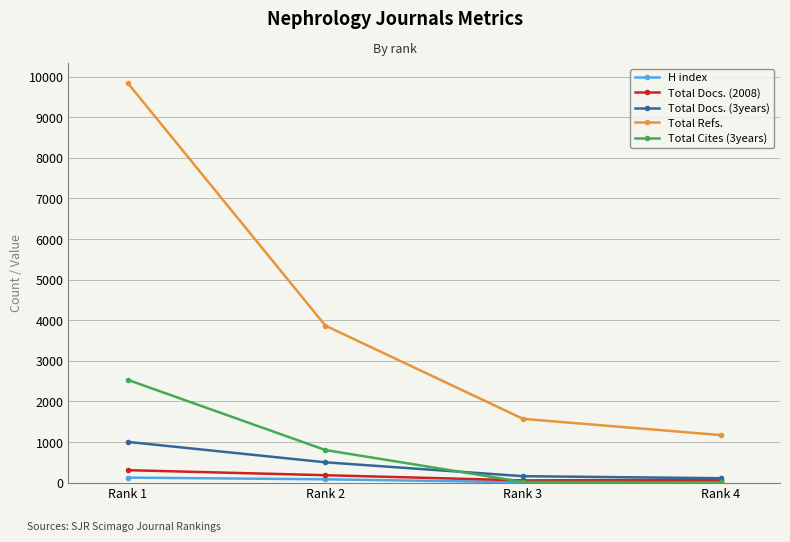

Between Rank 1 and Rank 2, which series saw the biggest shift?

Total Refs.